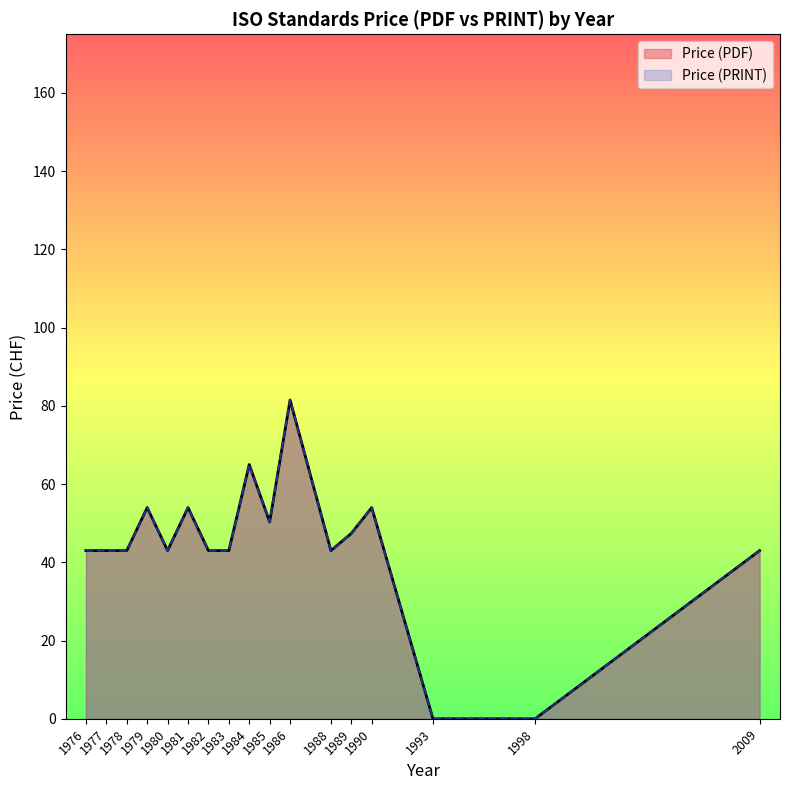

Which series has the largest total across all categories?

Price (PDF)